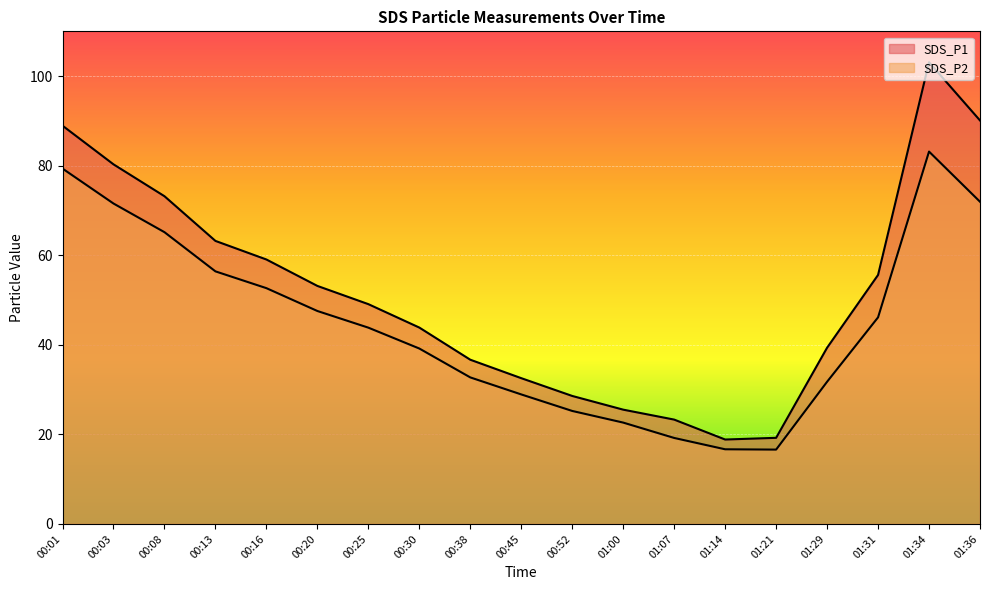

Reading left to right, extract all data points from this chart.

SDS_P1: 00:01=88.9	00:16=59.0	00:30=43.9	00:45=32.5	01:00=25.5	01:14=18.9	01:29=39.4	01:34=103.1	01:36=90.1	00:03=80.3	00:08=73.2	00:13=63.2	00:20=53.1	00:25=49.1	00:38=36.7	00:52=28.6	01:07=23.3	01:21=19.2	01:31=55.6
SDS_P2: 00:01=79.3	00:16=52.6	00:30=39.2	00:45=28.9	01:00=22.6	01:14=16.7	01:29=31.8	01:34=83.2	01:36=72.0	00:03=71.5	00:08=65.2	00:13=56.4	00:20=47.5	00:25=43.8	00:38=32.7	00:52=25.2	01:07=19.2	01:21=16.6	01:31=46.1